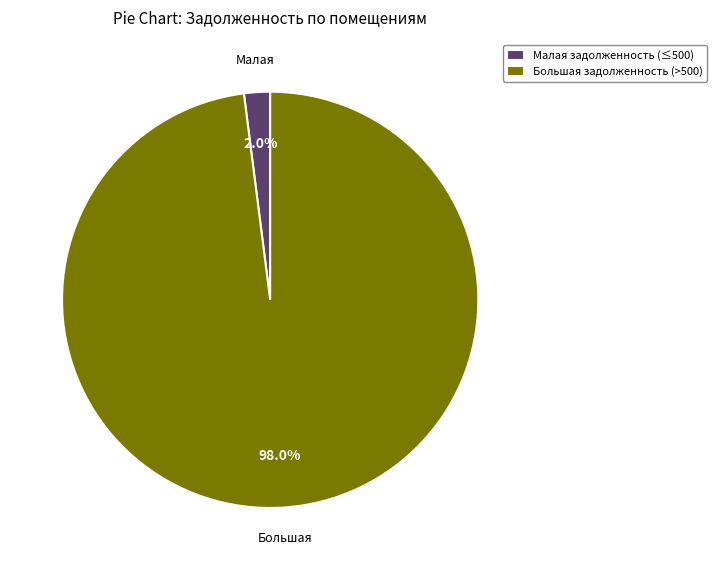

Is there a majority slice in this chart?

Yes